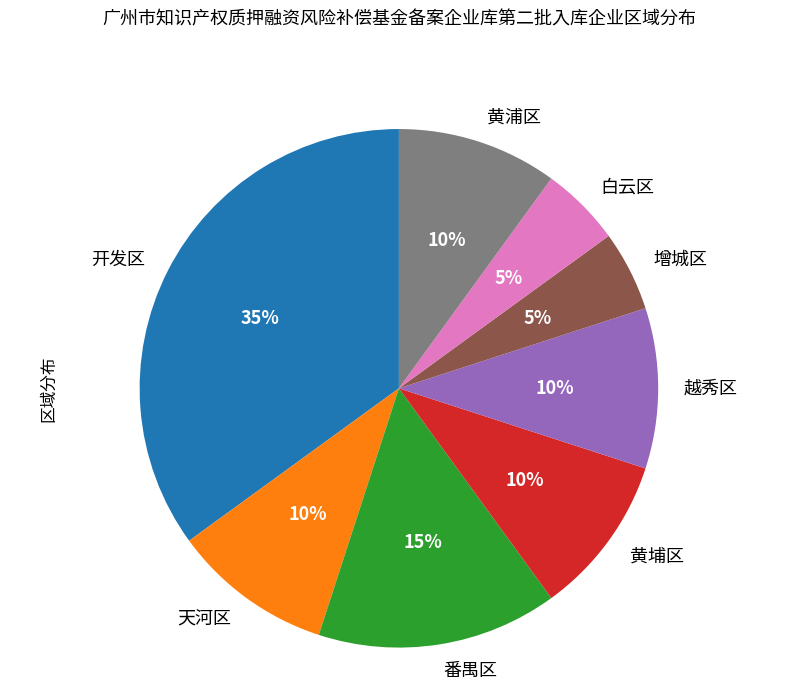

What is the largest slice in the pie chart?

开发区